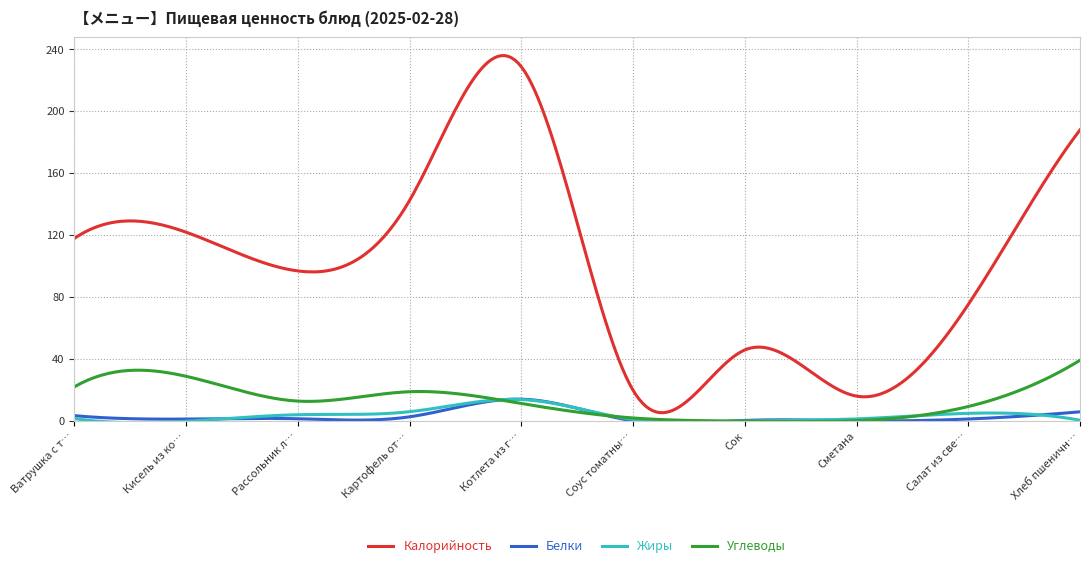

True or false: Белки and Калорийность intersect in this chart.

False